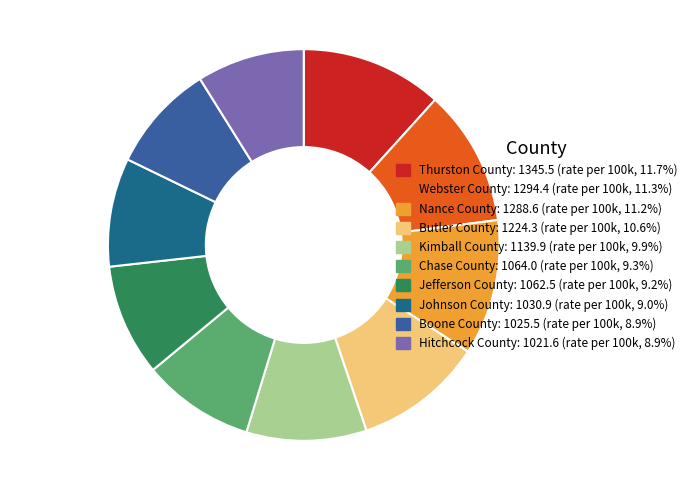

True or false: Johnson County accounts for 1% of the total.

False